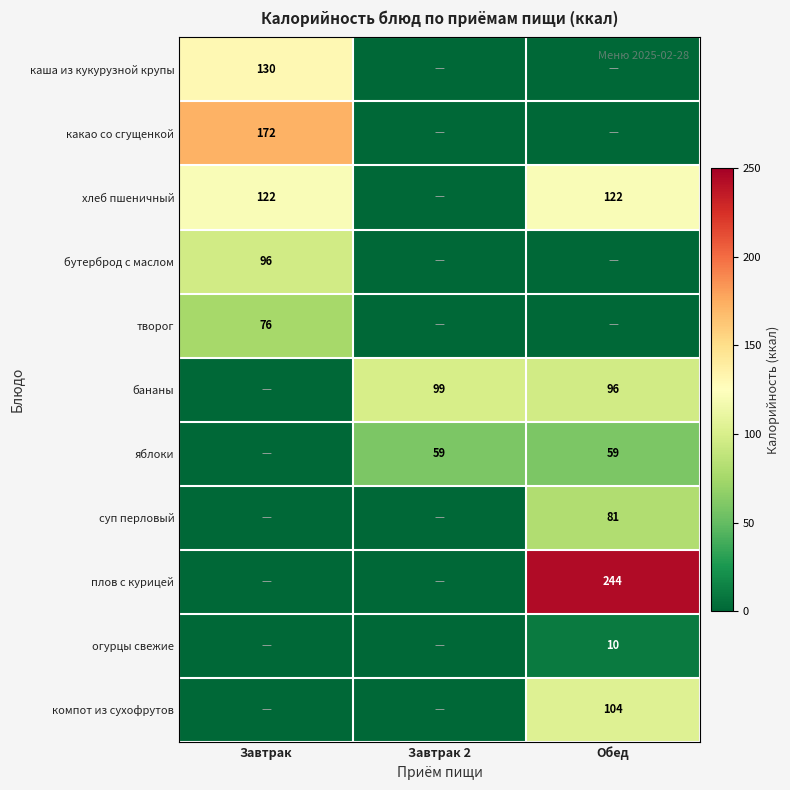

What is the total value across all series at Завтрак?

596